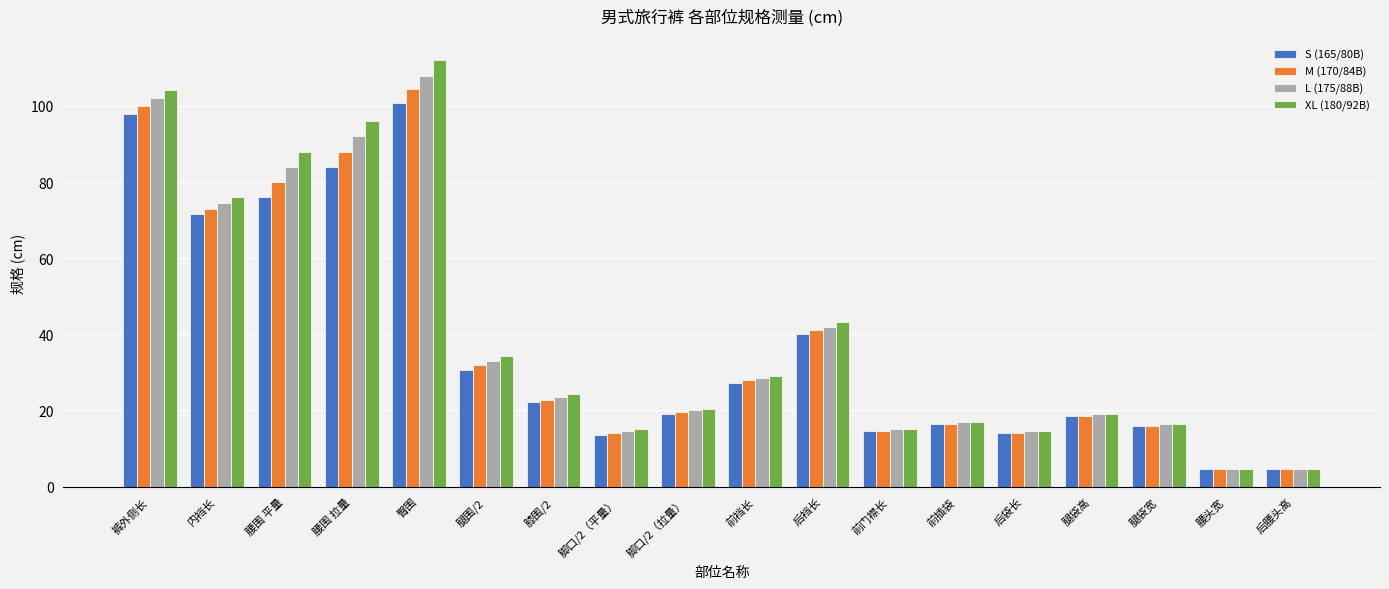

What is the minimum value for M (170/84B)?

4.5